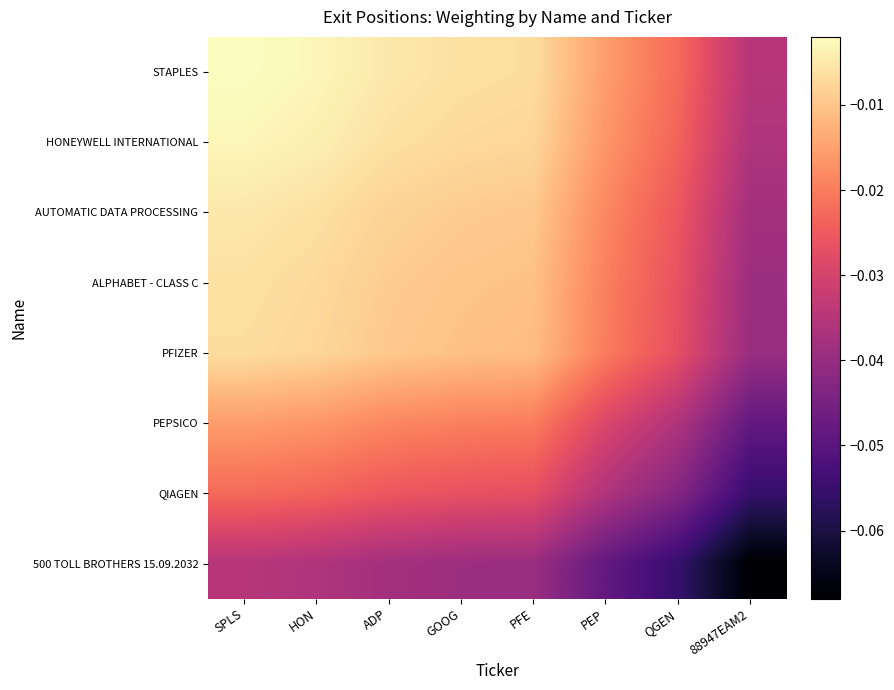

What is the total value across all series at PEP?

-0.2